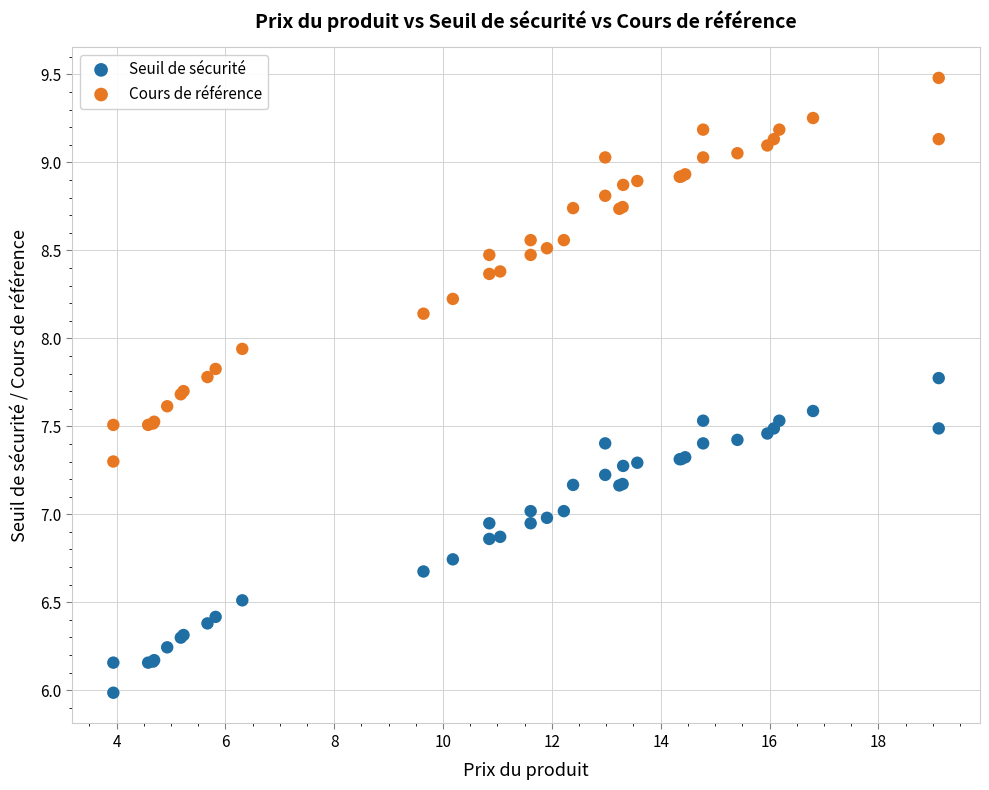

Which series reaches the minimum Y coordinate?

Seuil de sécurité